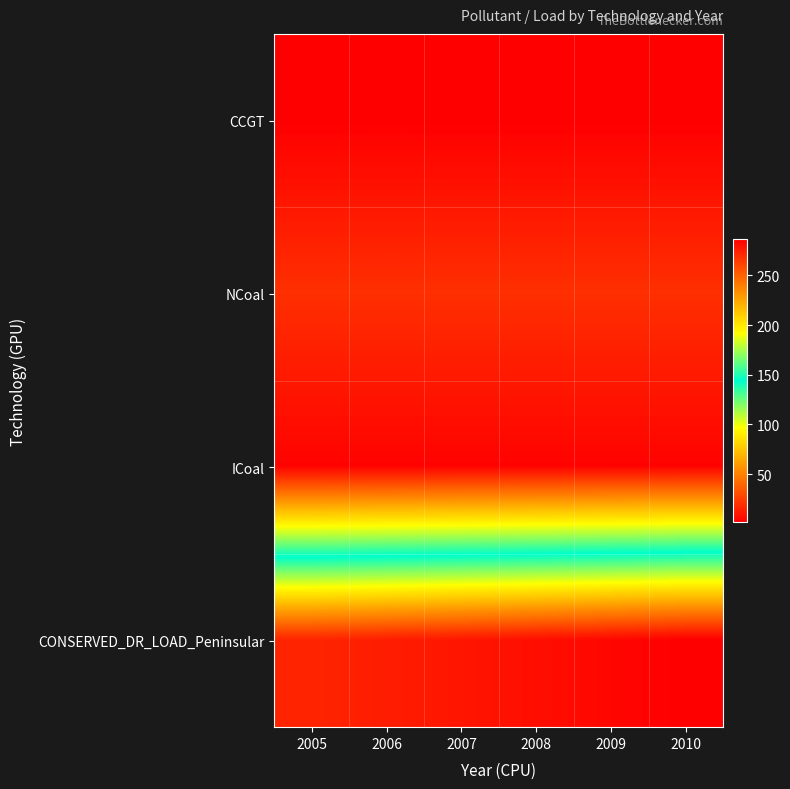

Count the number of categories in the chart.

6